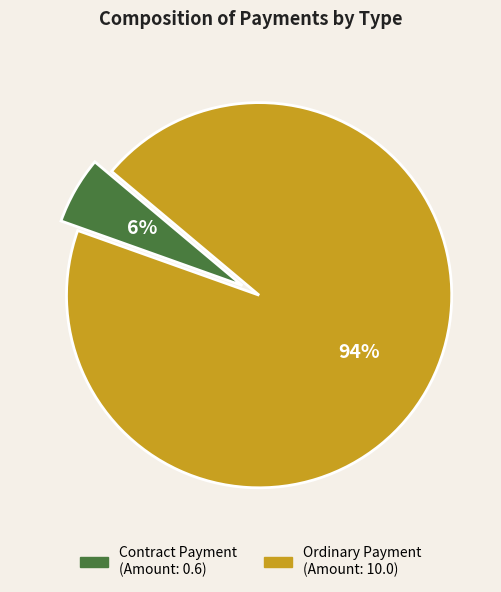

Is there a majority slice in this chart?

Yes